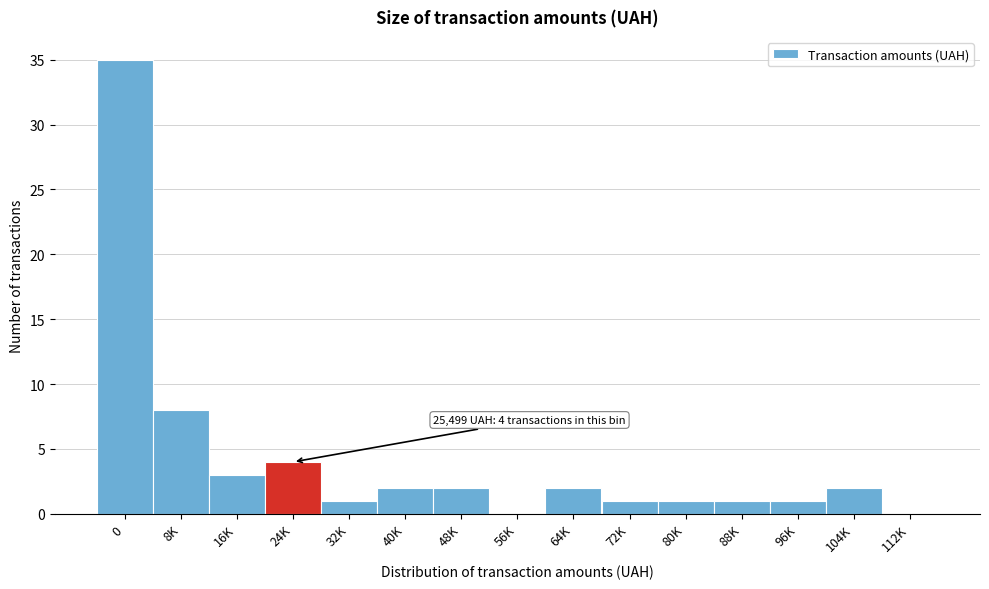

Reading left to right, transcribe all the data shown in this chart.

0=35	8K=8	16K=3	24K=4	32K=1	40K=2	48K=2	56K=0	64K=2	72K=1	80K=1	88K=1	96K=1	104K=2	112K=0